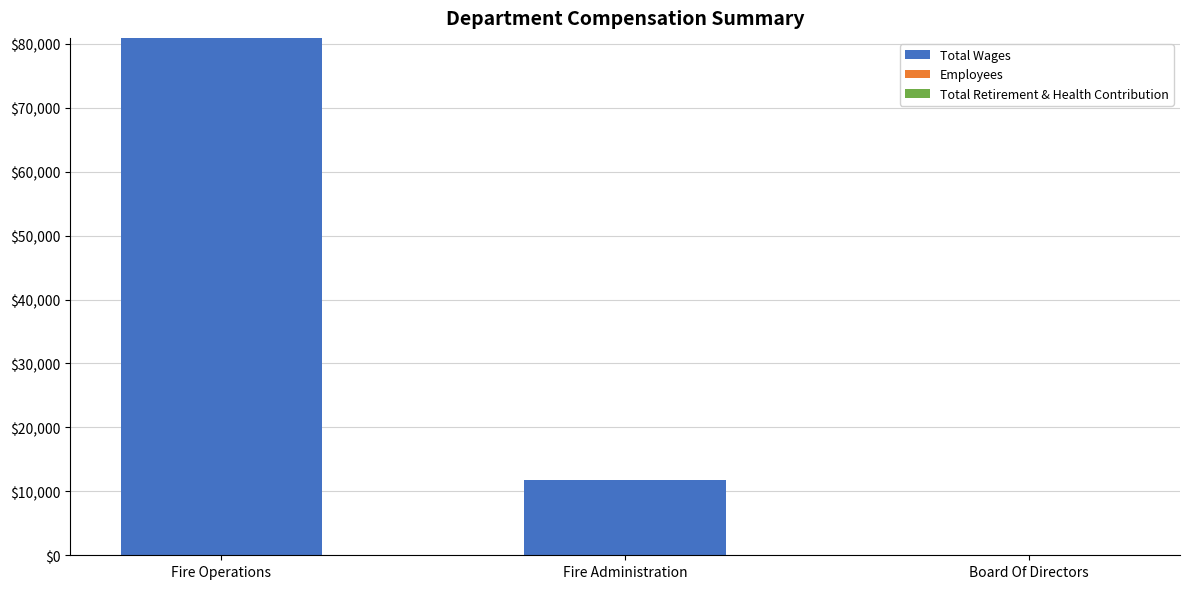

At which category is the sum across all series the highest?

Fire Operations